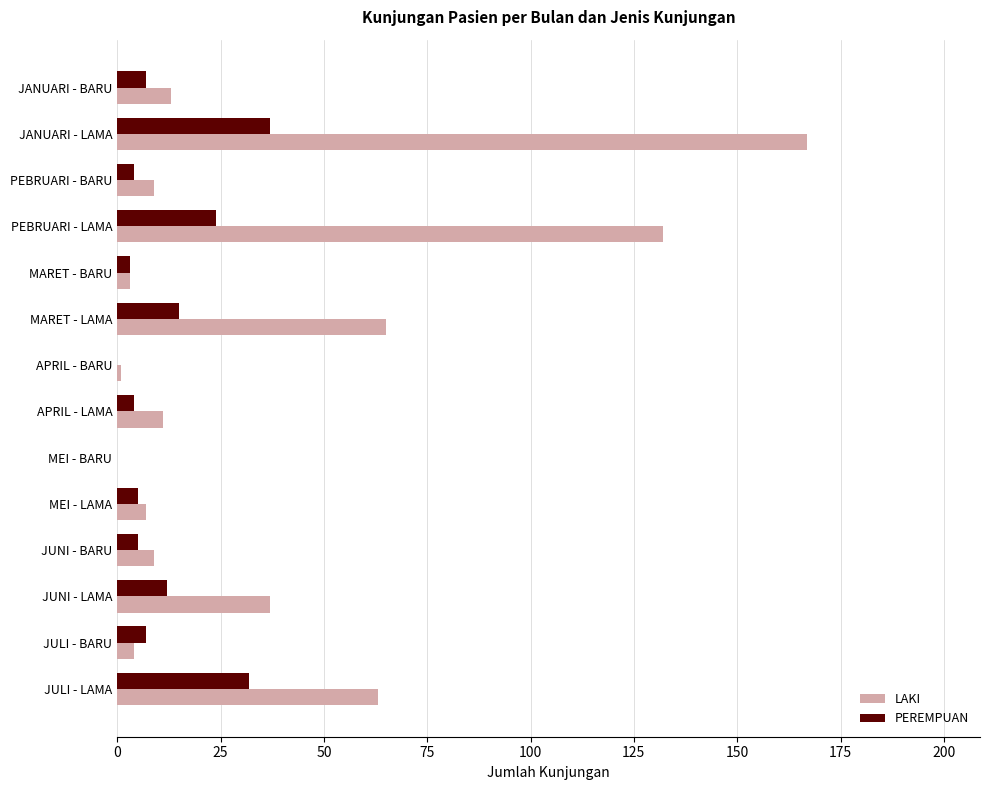

Where is LAKI nearest to the value 83?

MARET - LAMA